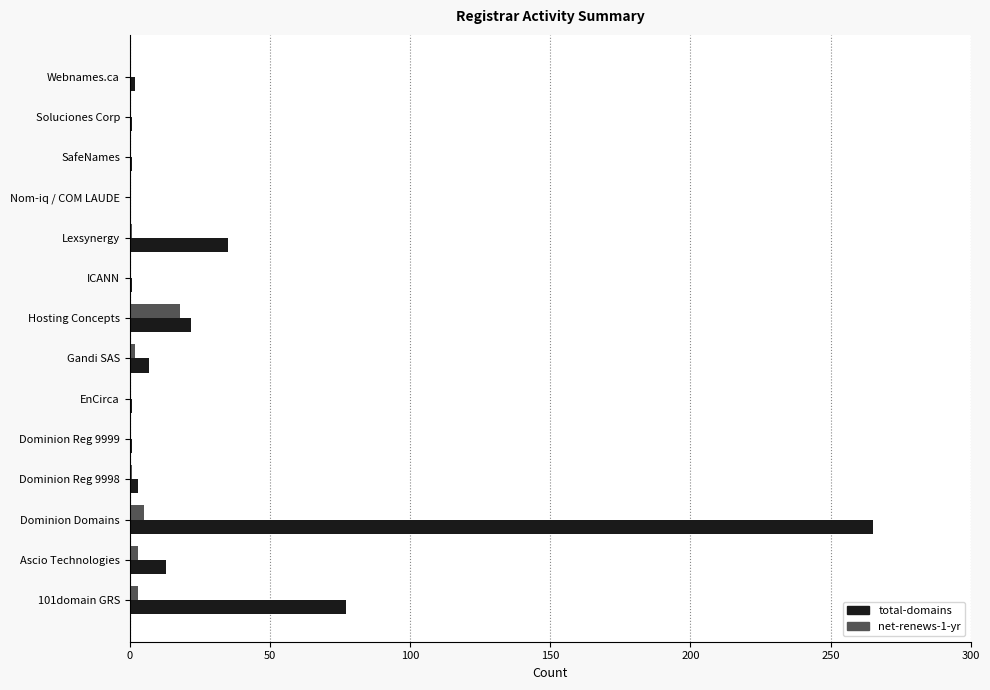

What is the average value of the net-renews-1-yr series?

2